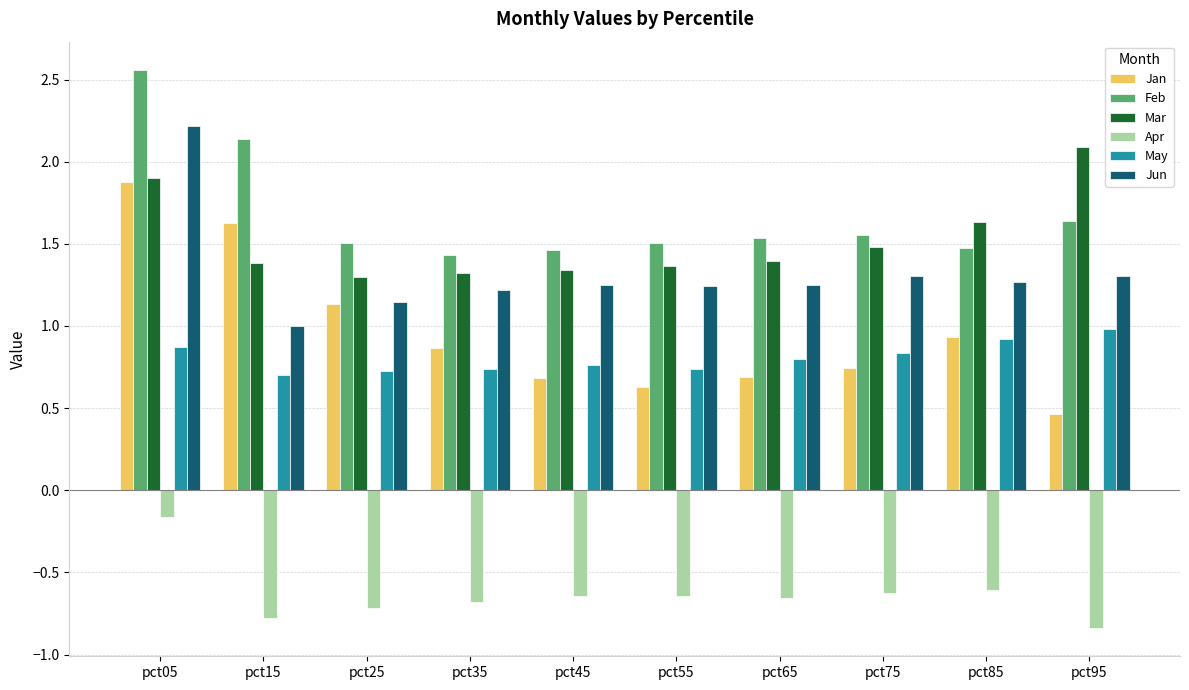

What is the difference between the Apr values at pct55 and pct05?

0.5